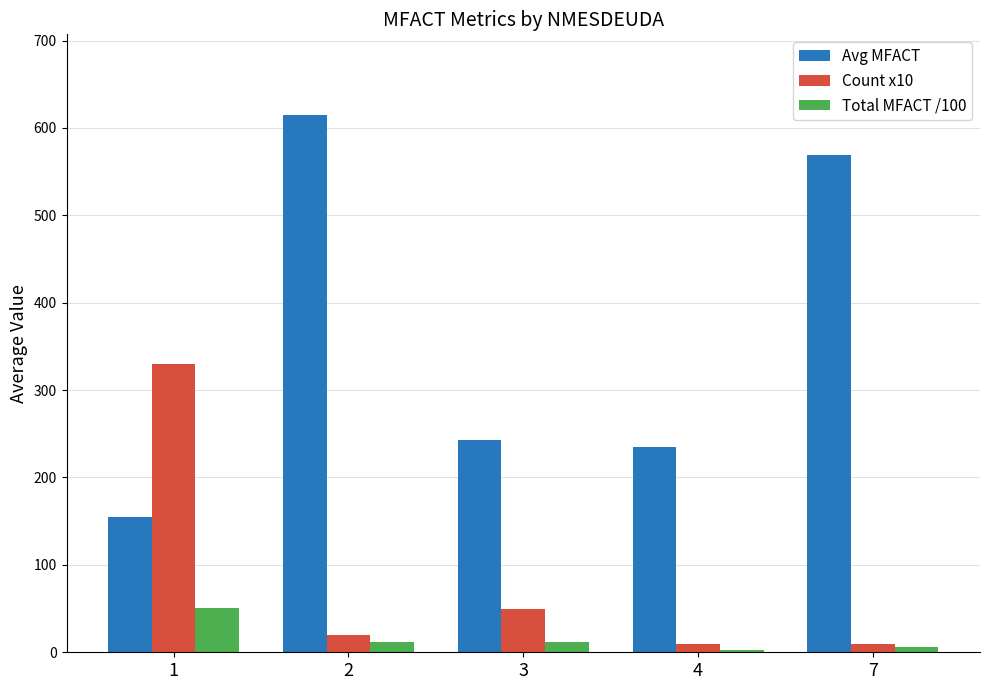

Is it true that Count x10 equals 208.6 at 1?

False